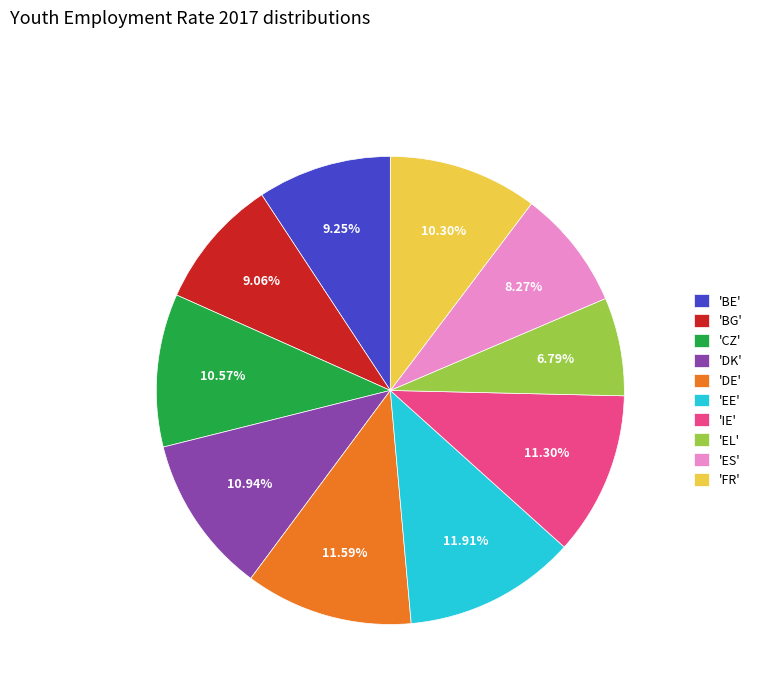

Count the number of slices in the pie.

10